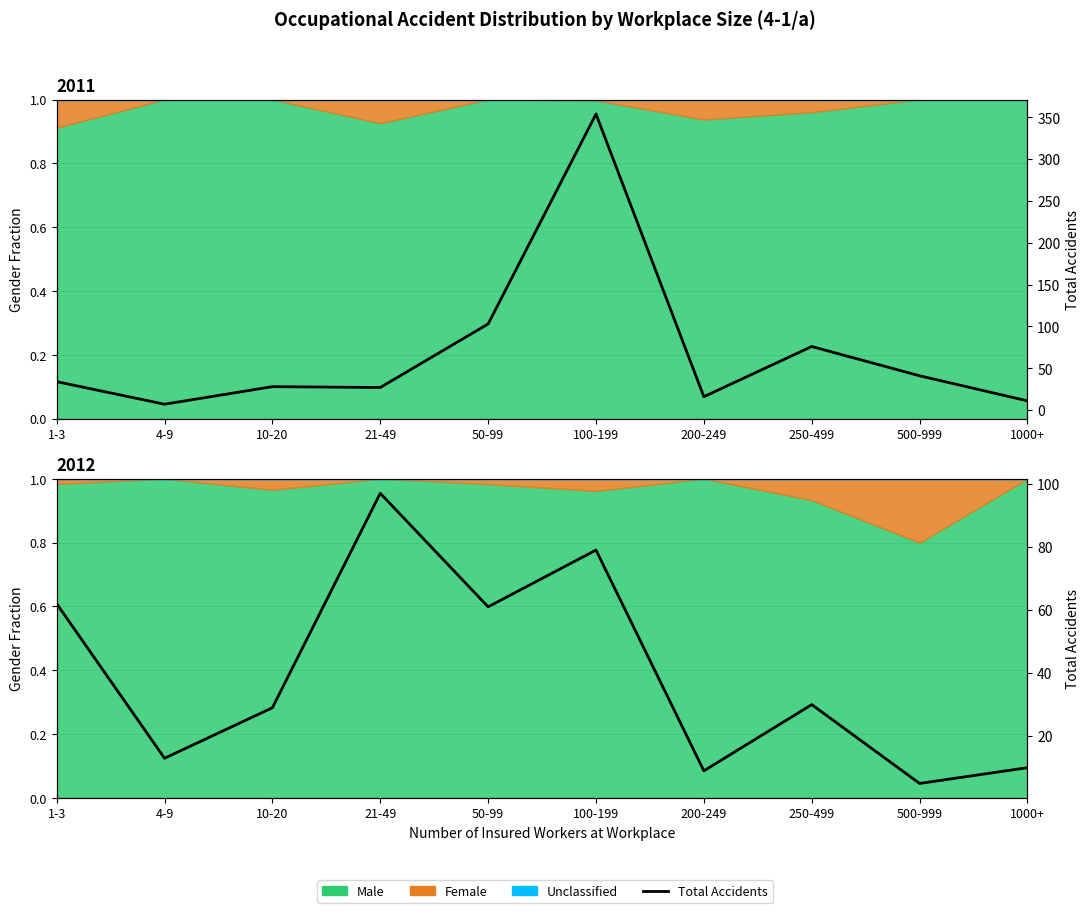

How many points are lower than both their immediate neighbors (excluding endpoints)?

4